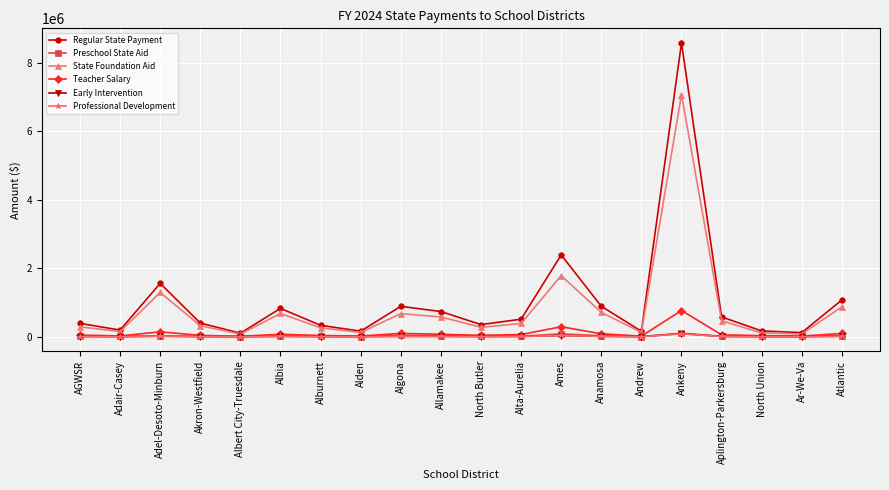

Count the number of data series in this chart.

6